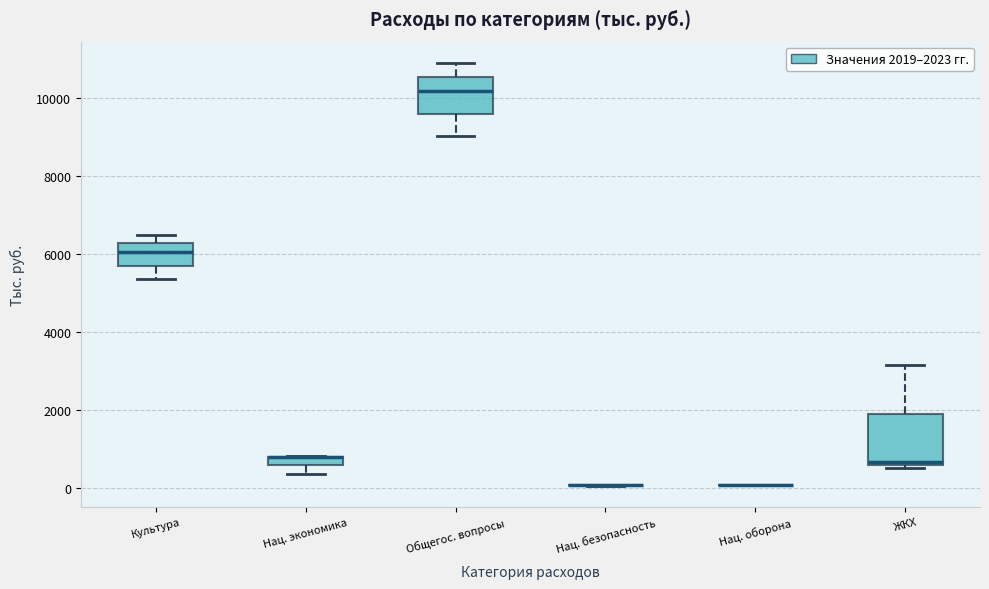

Where is the upper edge of the box for Культура on the y-axis? The values are not printed on the chart, so give them approximately, as read against the axis.

6200